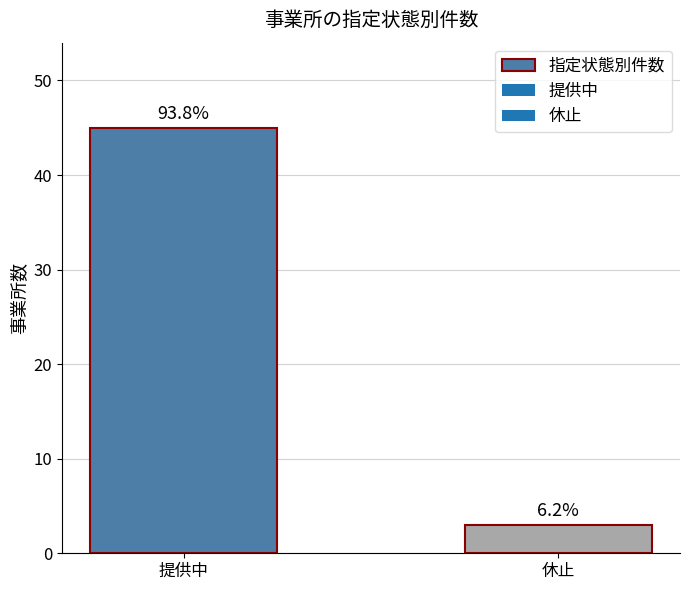

Reading left to right, extract all data points from this chart.

45	3